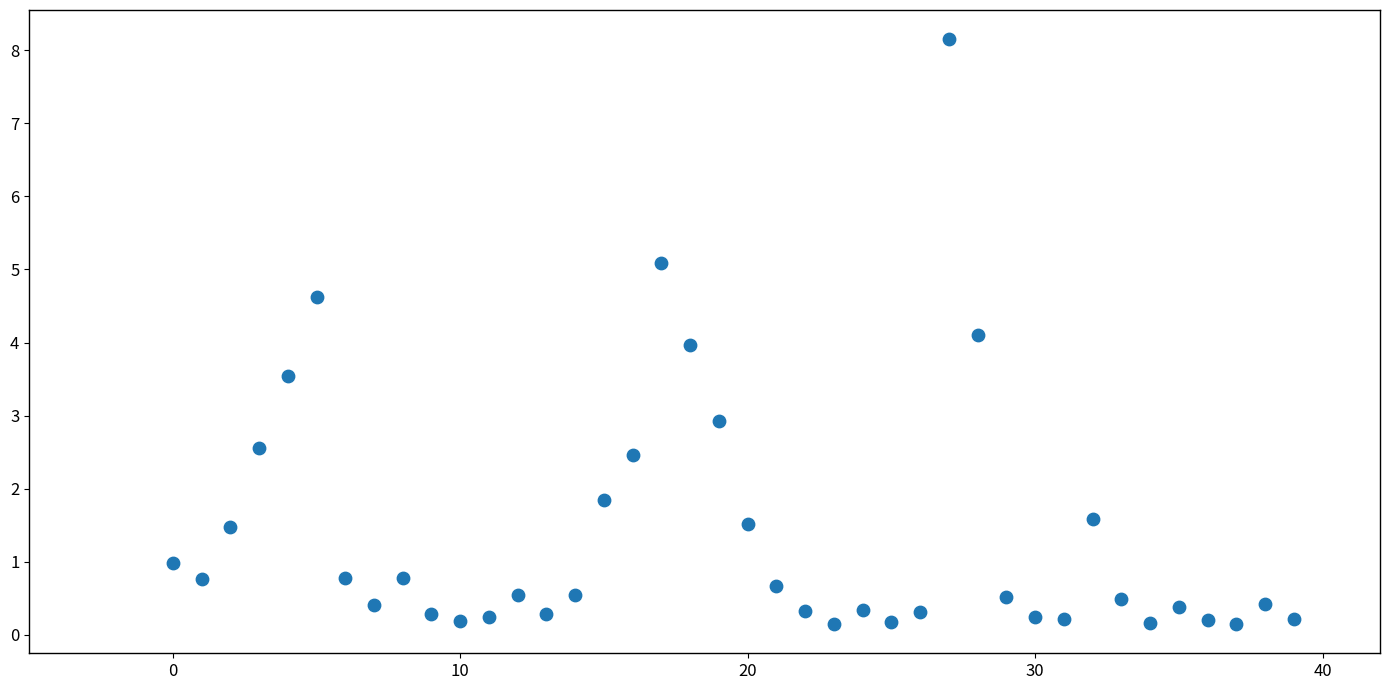

What is the range of Y values (max minus min)?

8.0